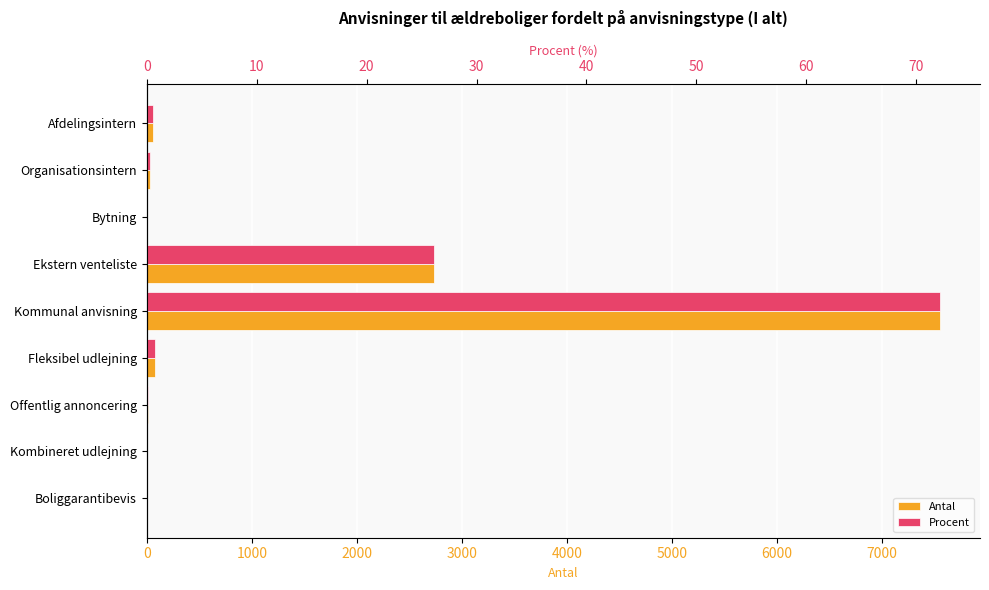

Between Kommunal anvisning and Offentlig annoncering, which series saw the biggest shift?

Antal